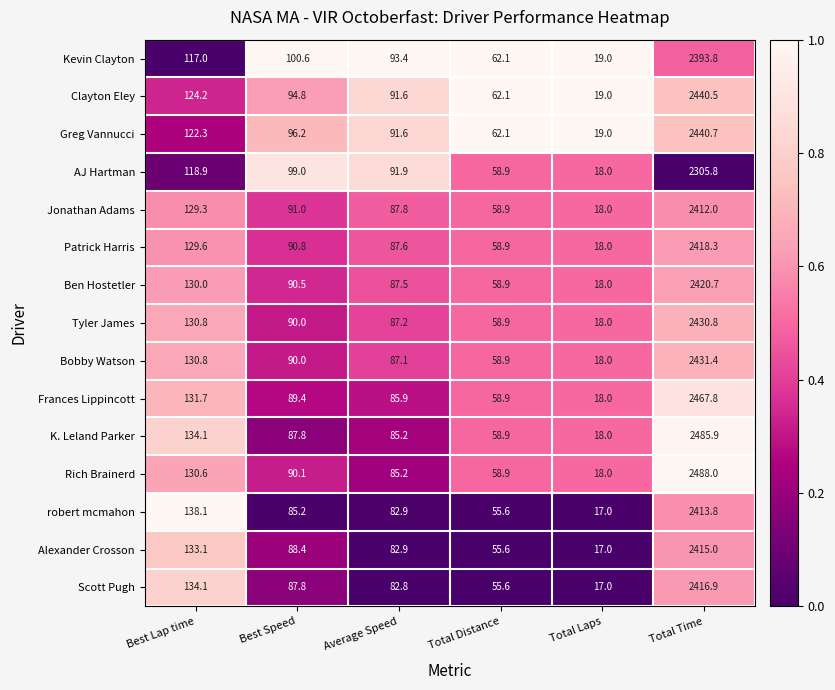

At which label does Scott Pugh first exceed 87?

Best Lap time